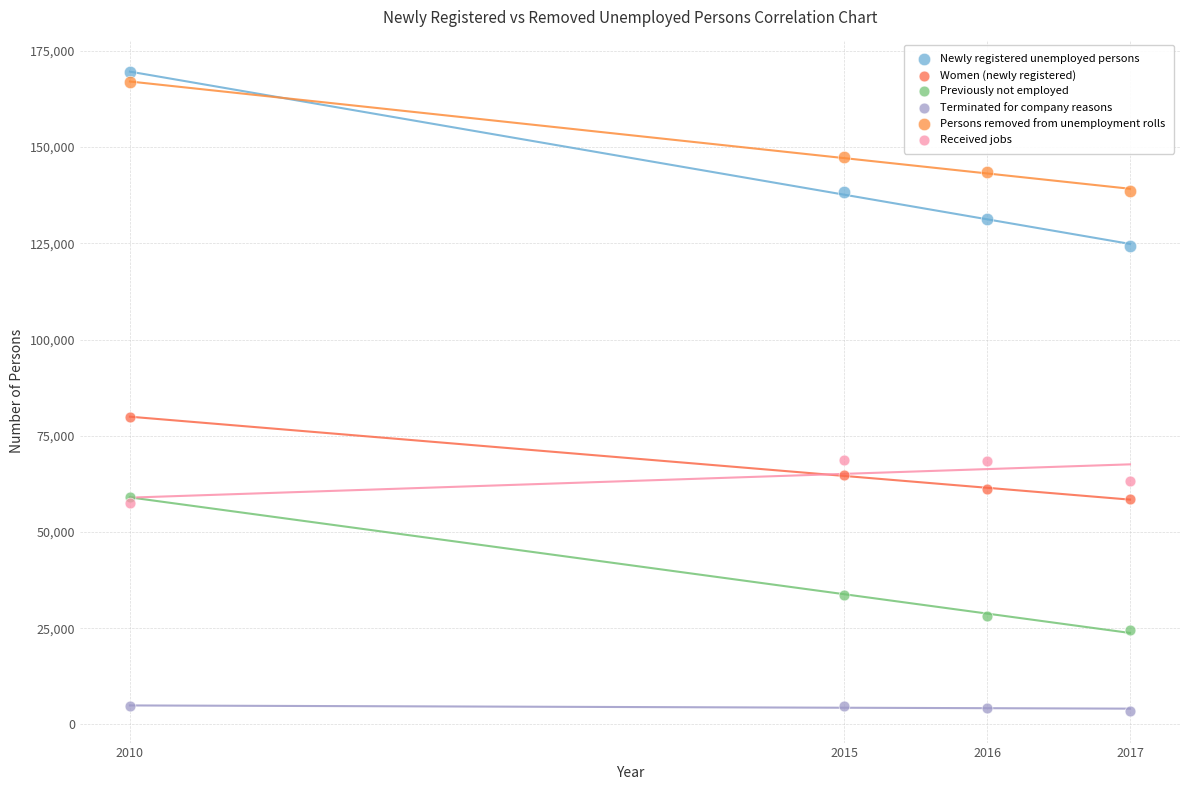

Which series contains the lowest Y value?

Terminated for company reasons